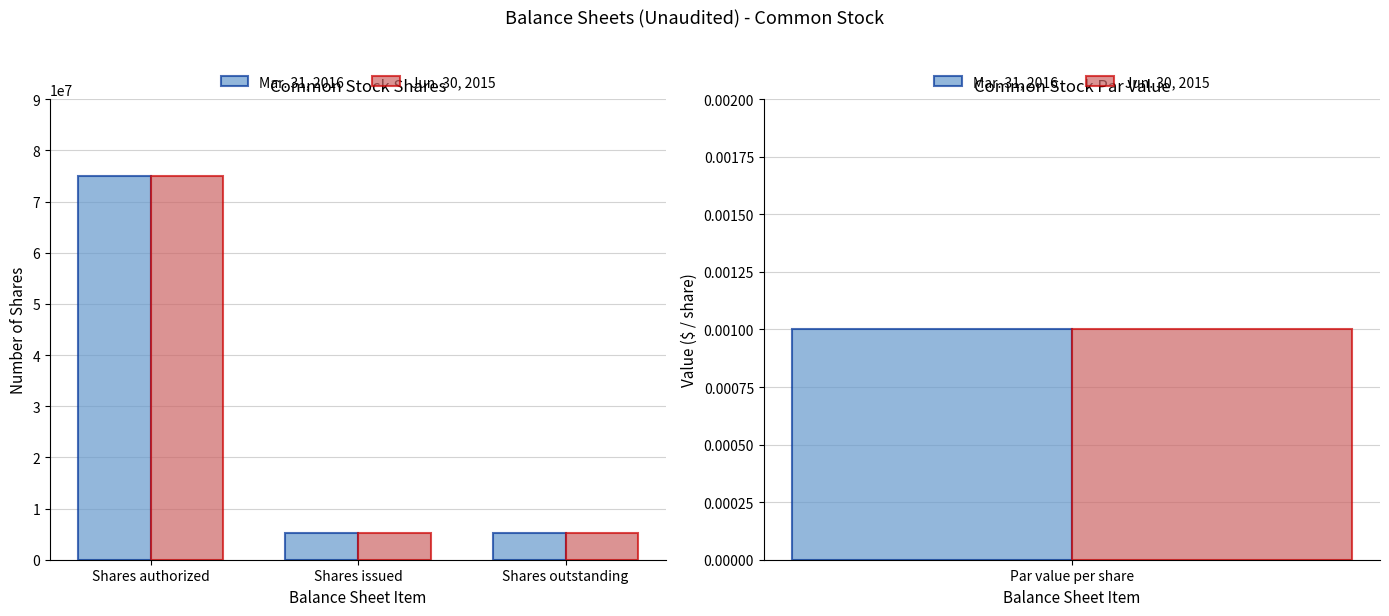

True or false: Jun. 30, 2015 has a value of 75000000 at Shares authorized.

True